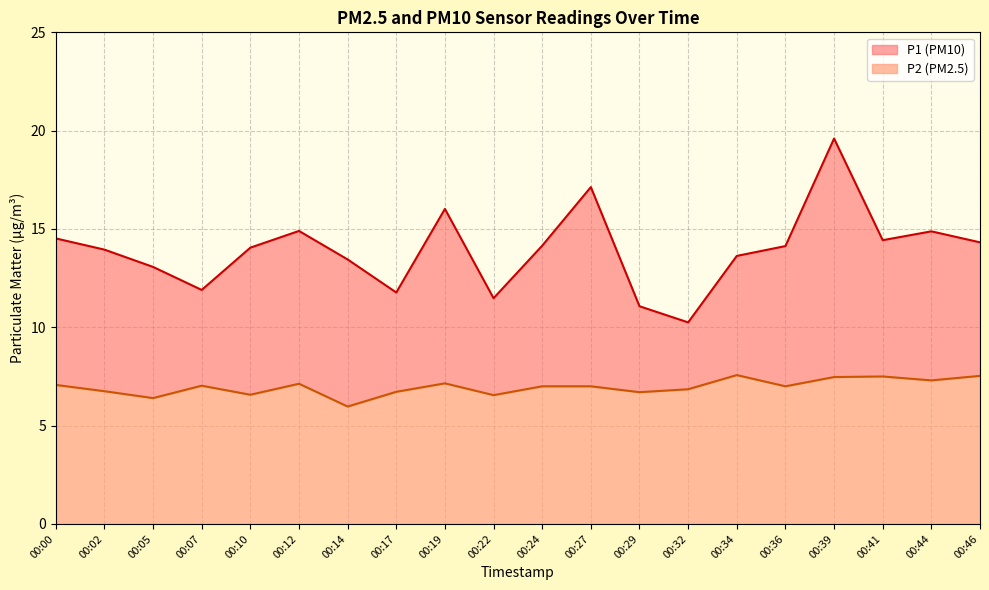

What is the minimum value for P2?

6.0